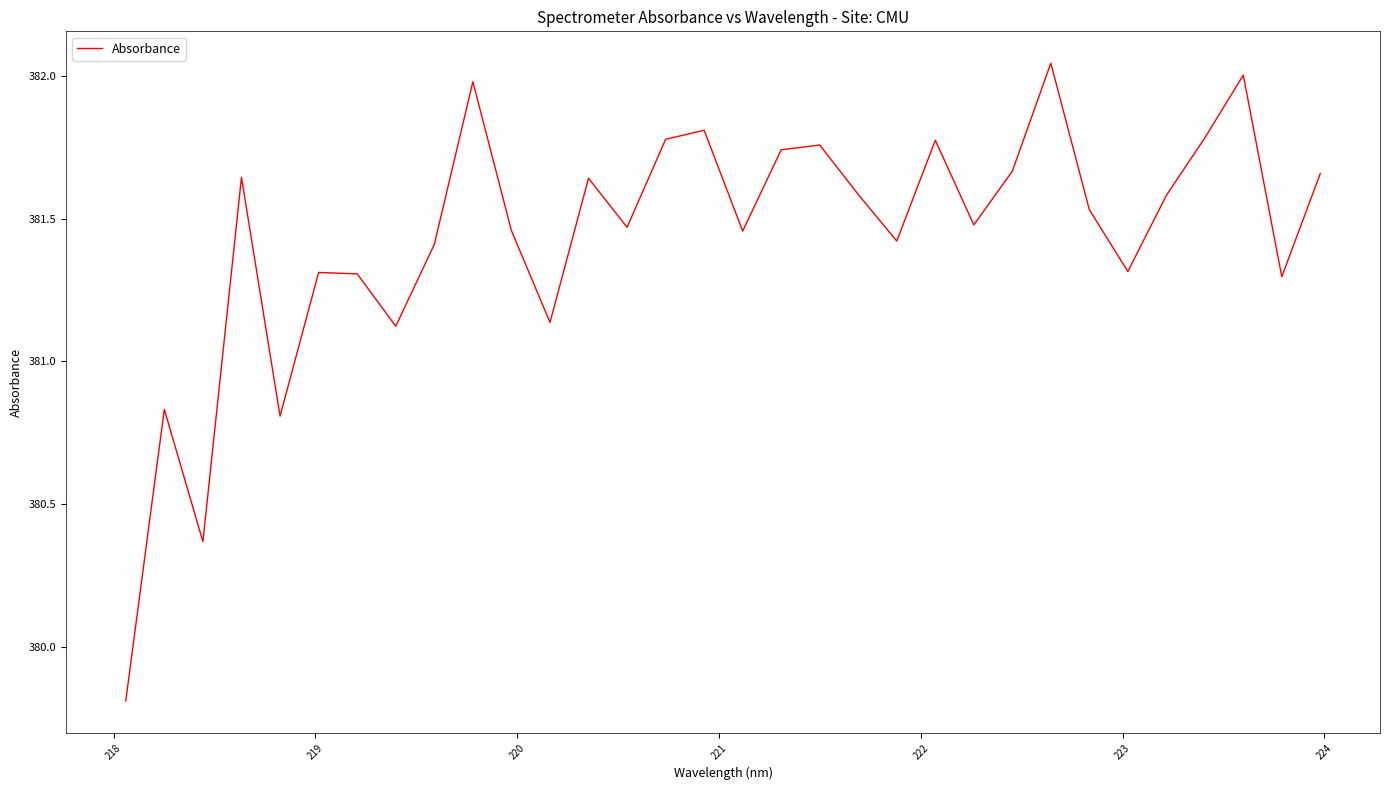

What is the smallest value displayed?

379.8